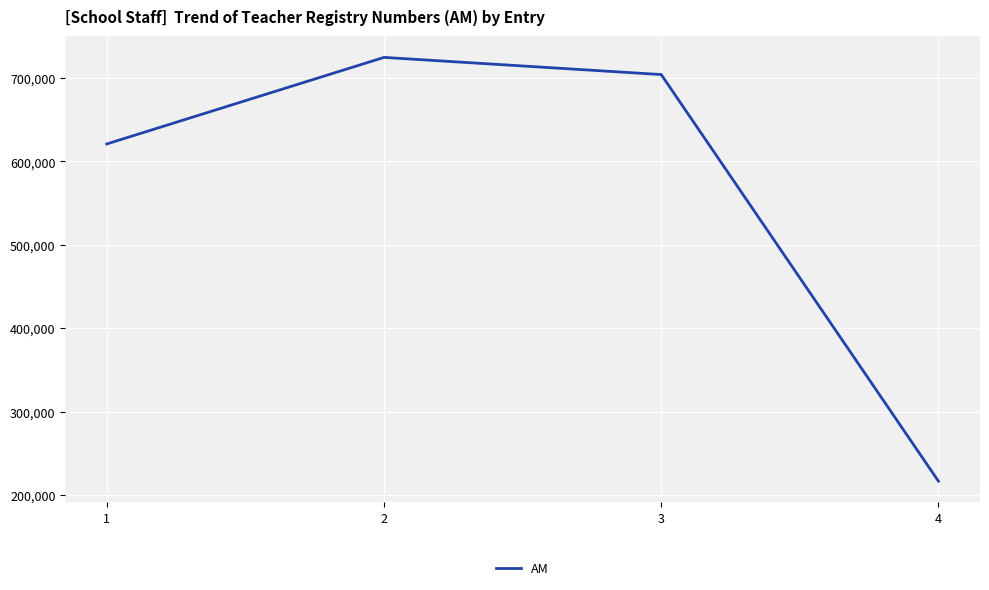

At which category does the data reach its first local peak?

2